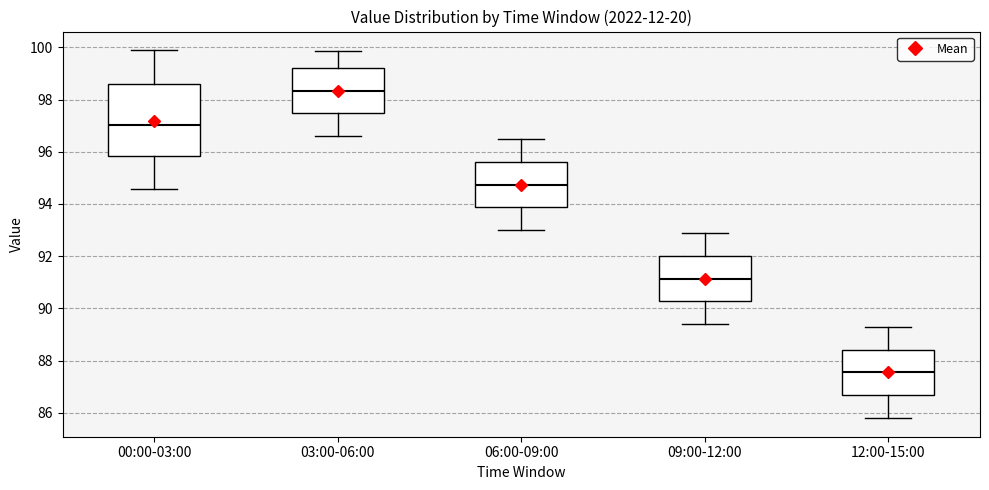

Reading left to right, transcribe this box plot: for each box, give where its median line is, the range the box spans, and where its two whiskers end, as read against the y-axis. The values are not printed on the chart, so give them approximately, as read against the axis.

00:00-03:00: median 97.0, box 95.8 to 98.6, whiskers 94.6 to 100.0
03:00-06:00: median 98.4, box 97.4 to 99.2, whiskers 96.6 to 99.8
06:00-09:00: median 94.8, box 93.8 to 95.6, whiskers 93.0 to 96.6
09:00-12:00: median 91.2, box 90.2 to 92.0, whiskers 89.4 to 93.0
12:00-15:00: median 87.6, box 86.6 to 88.4, whiskers 85.8 to 89.4